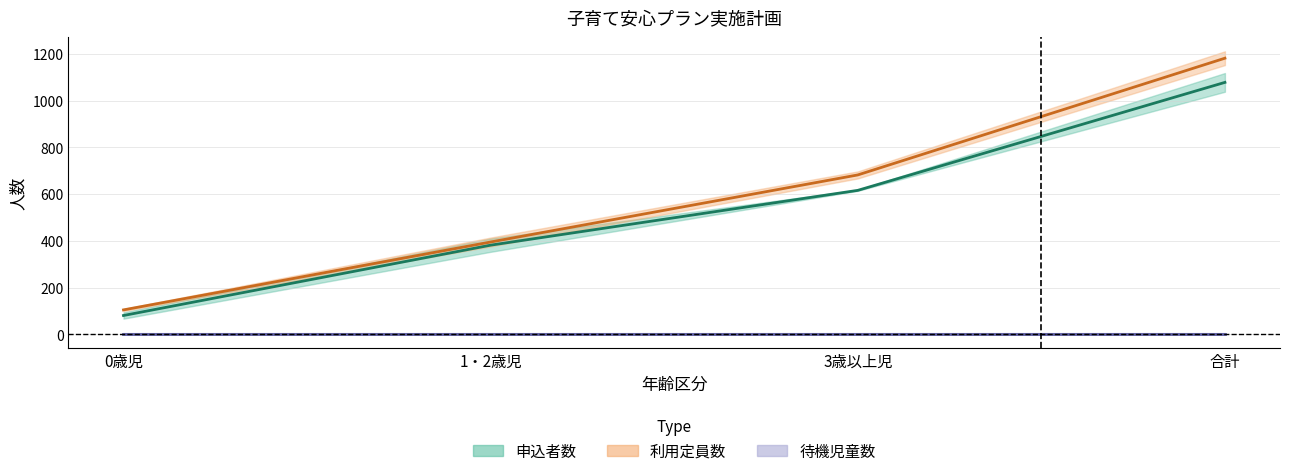

Which has a higher value, 合計 or 3歳以上児?

合計